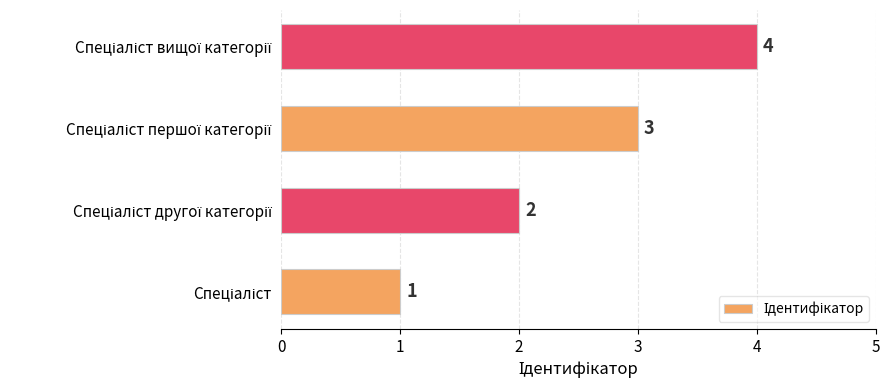

What is the sum of all values?

10